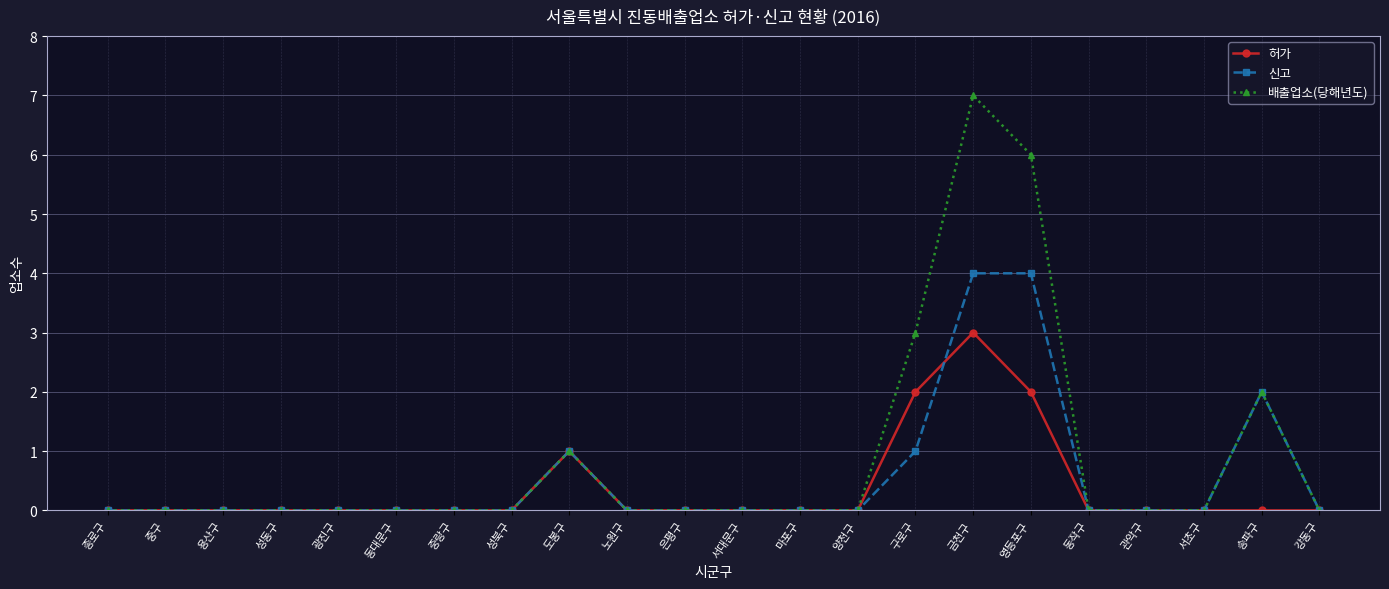

What is the label of the 6th point from the left?

동대문구